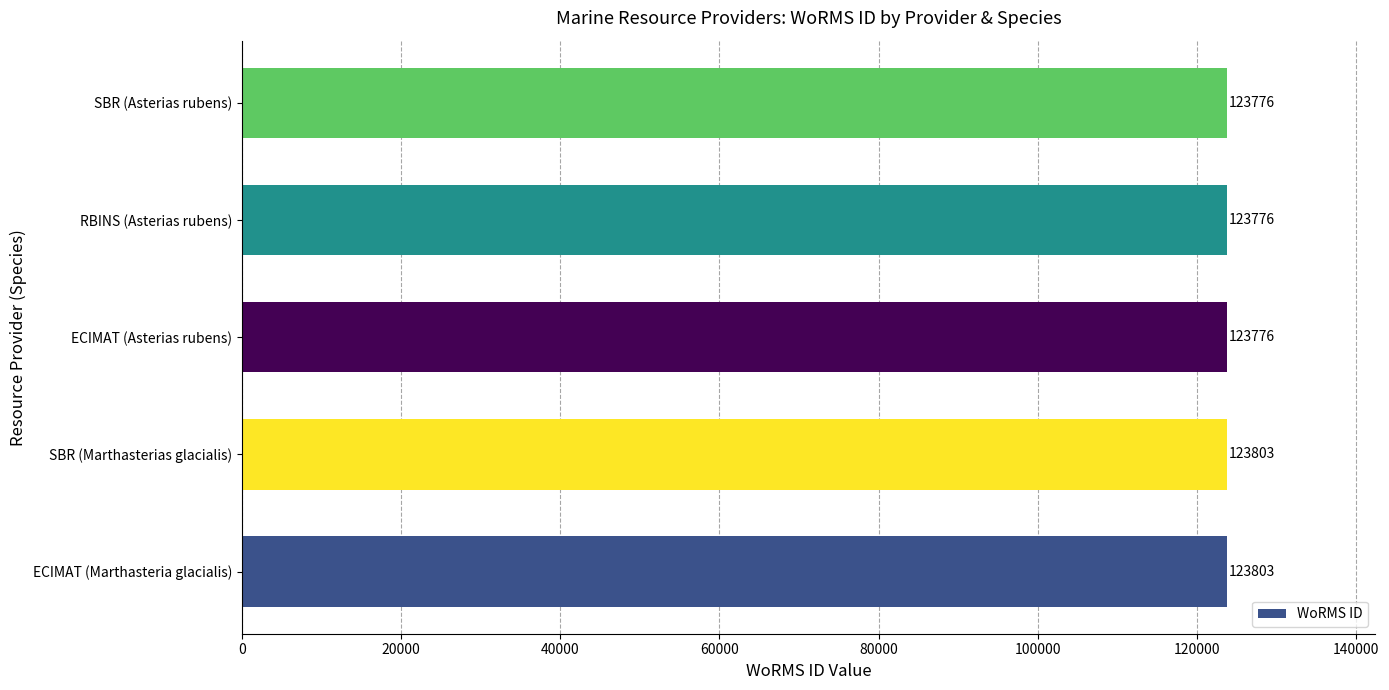

What is the sum of all values?

618934